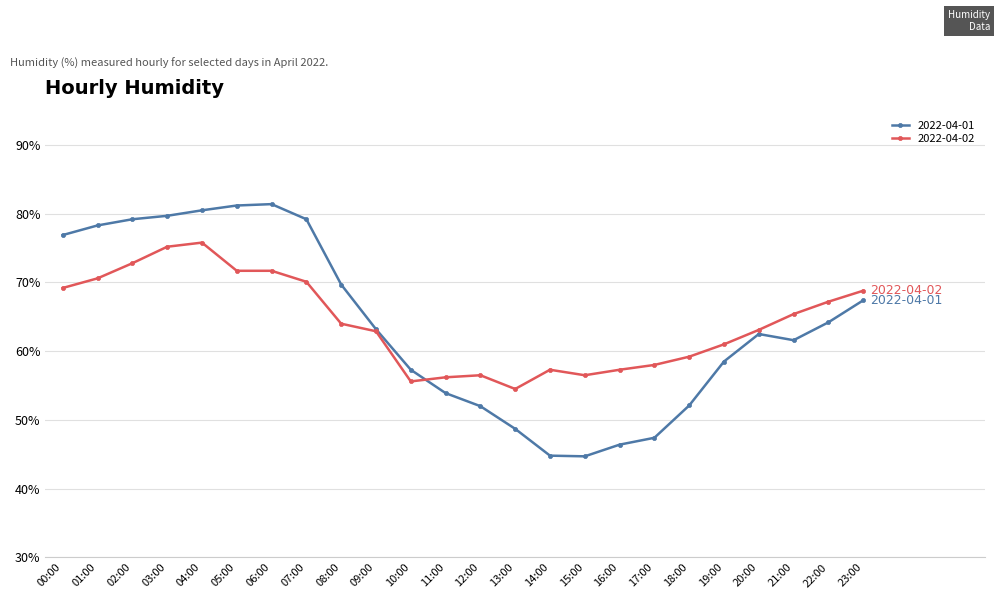

How many values in the 2022-04-02 series are below 64?

12